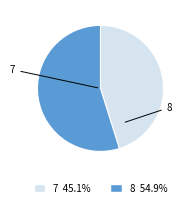

Which slice is the largest?

8